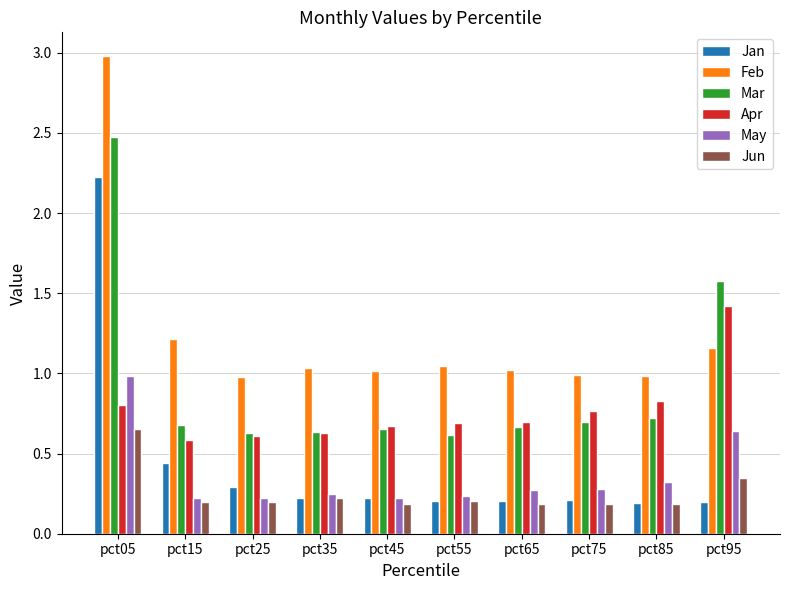

The Jan series shows 0.1 at pct55. True or false?

False